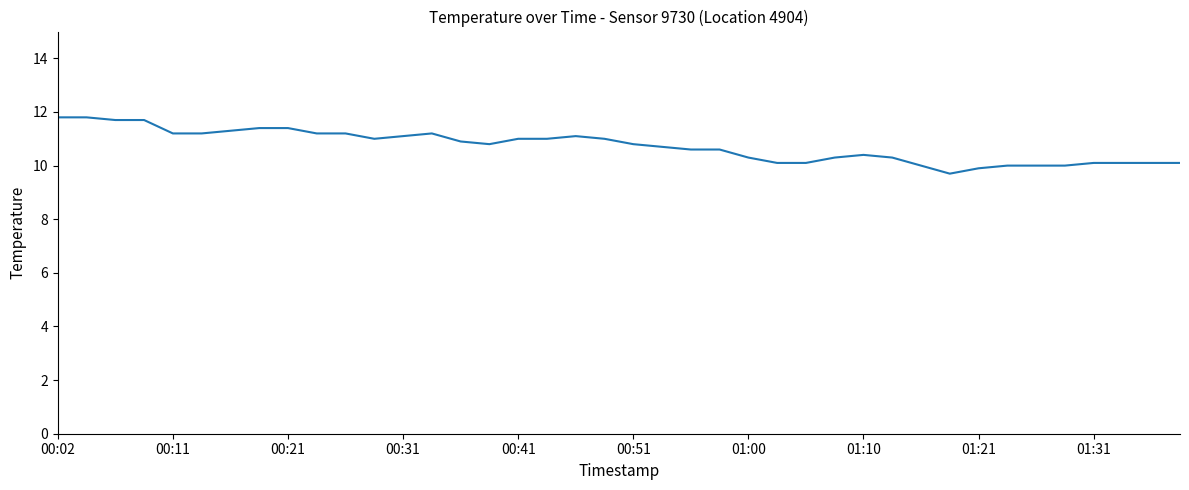

What is the difference between the maximum and minimum values?

2.1